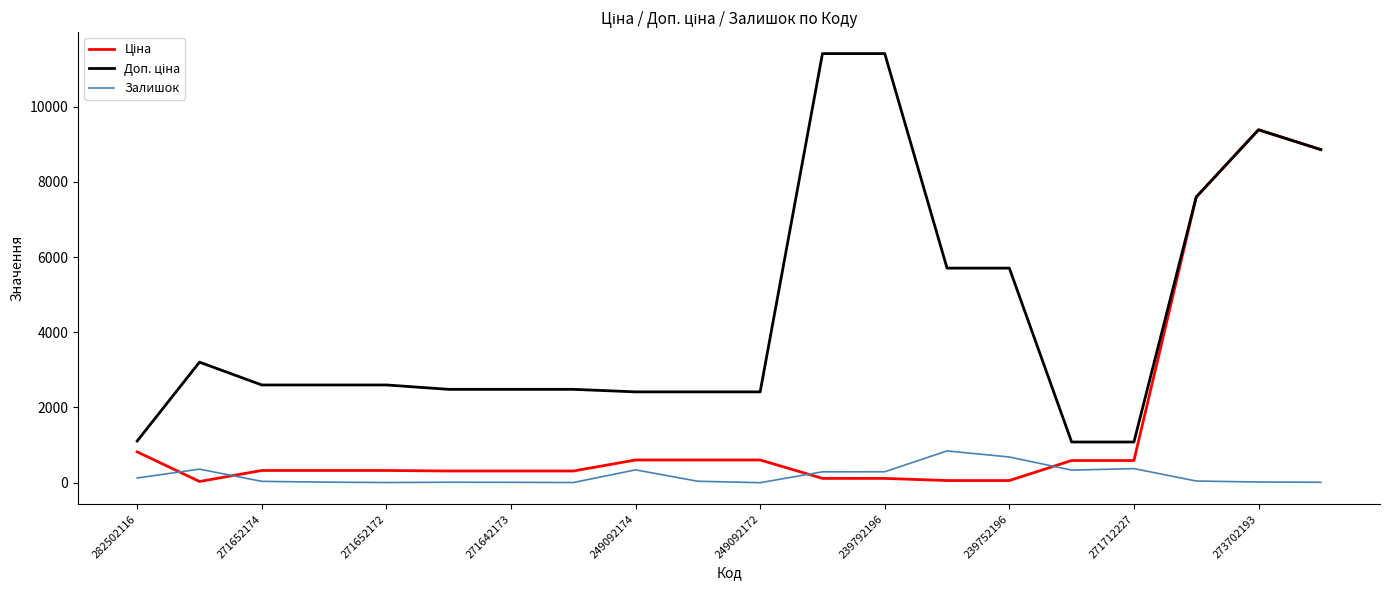

What is the highest value of the Залишок series?

845.0